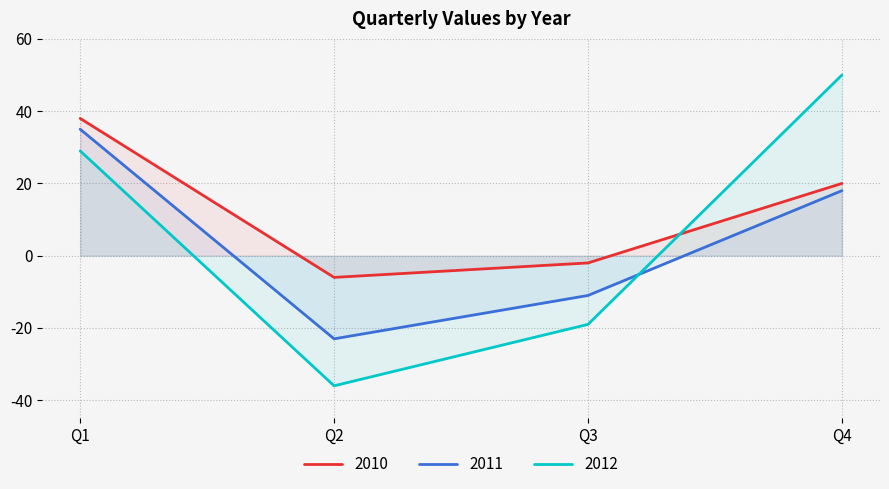

Is it true that 2010 equals -6 at Q2?

True